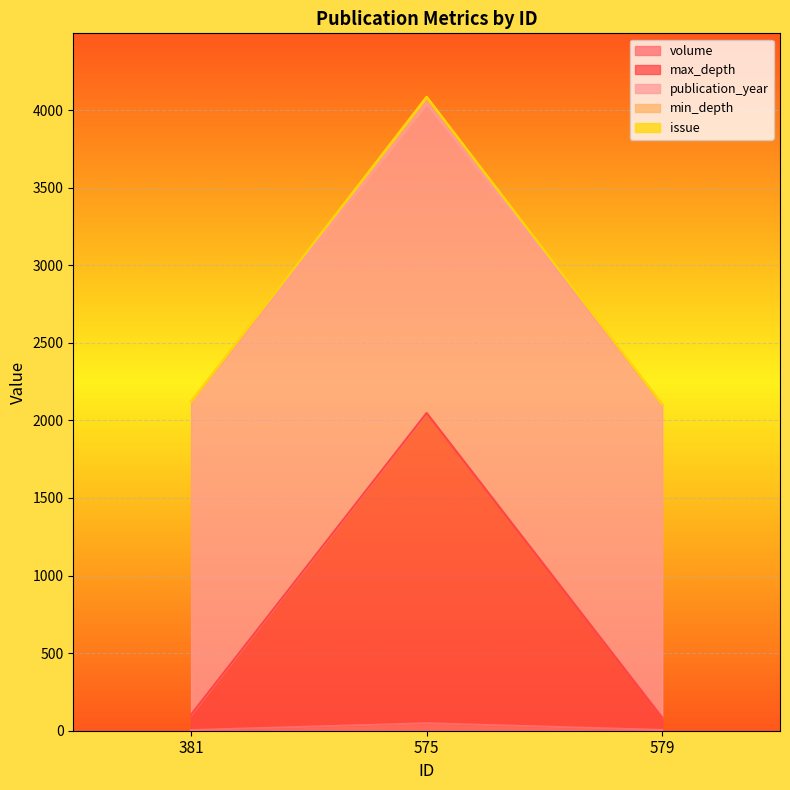

How many distinct data groups are displayed?

5